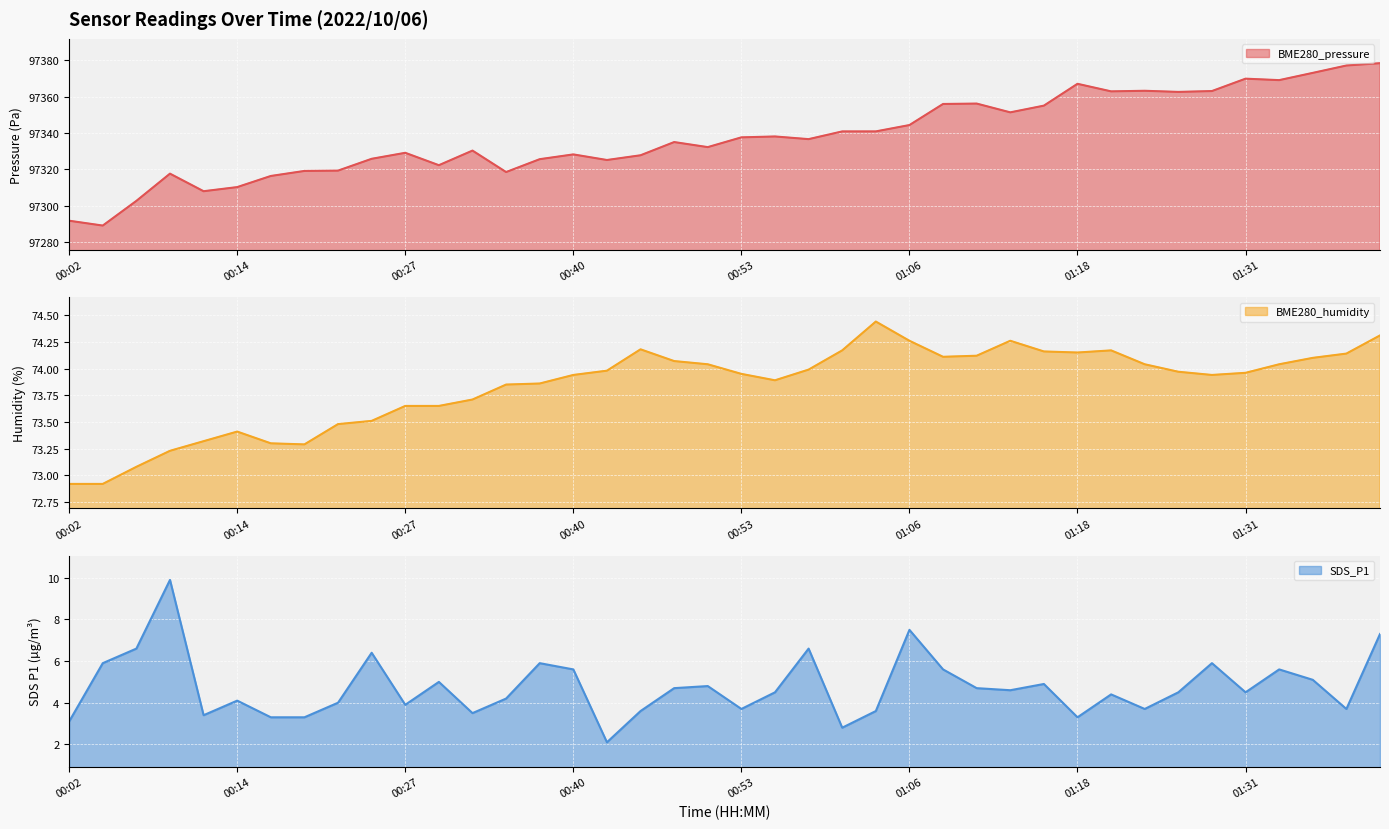

At which category does the chart reach its minimum across all series?

00:43